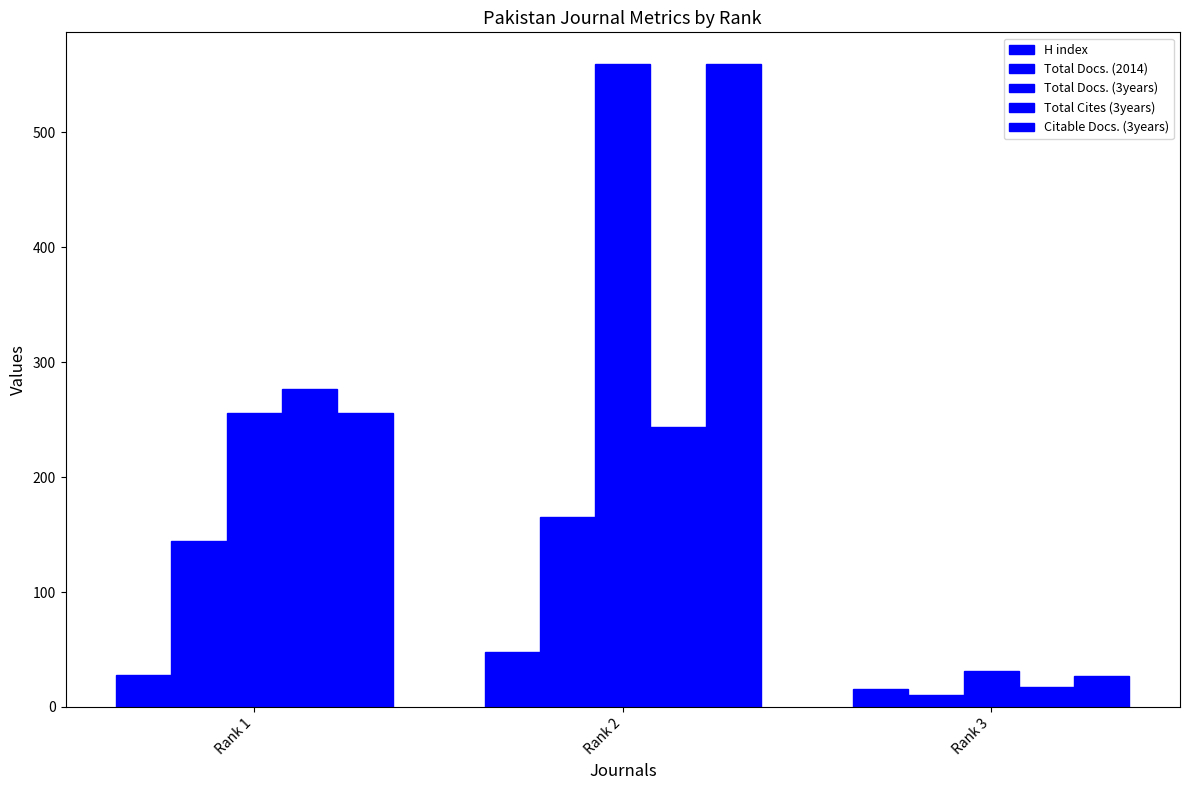

Does the chart contain any negative values?

No